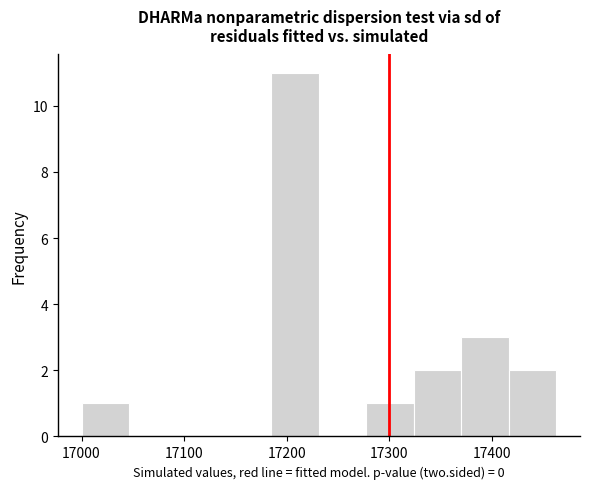

Reading left to right, transcribe this chart: for each bar, give the range it covers on the x-axis and its height. Neither the bar edges nor the heights are printed on the chart, so give them approximately, as read against the axes.

17000 to 17050: 1
17050 to 17090: 0
17090 to 17140: 0
17140 to 17190: 0
17190 to 17230: 11
17230 to 17280: 0
17280 to 17320: 1
17320 to 17370: 2
17370 to 17420: 3
17420 to 17460: 2